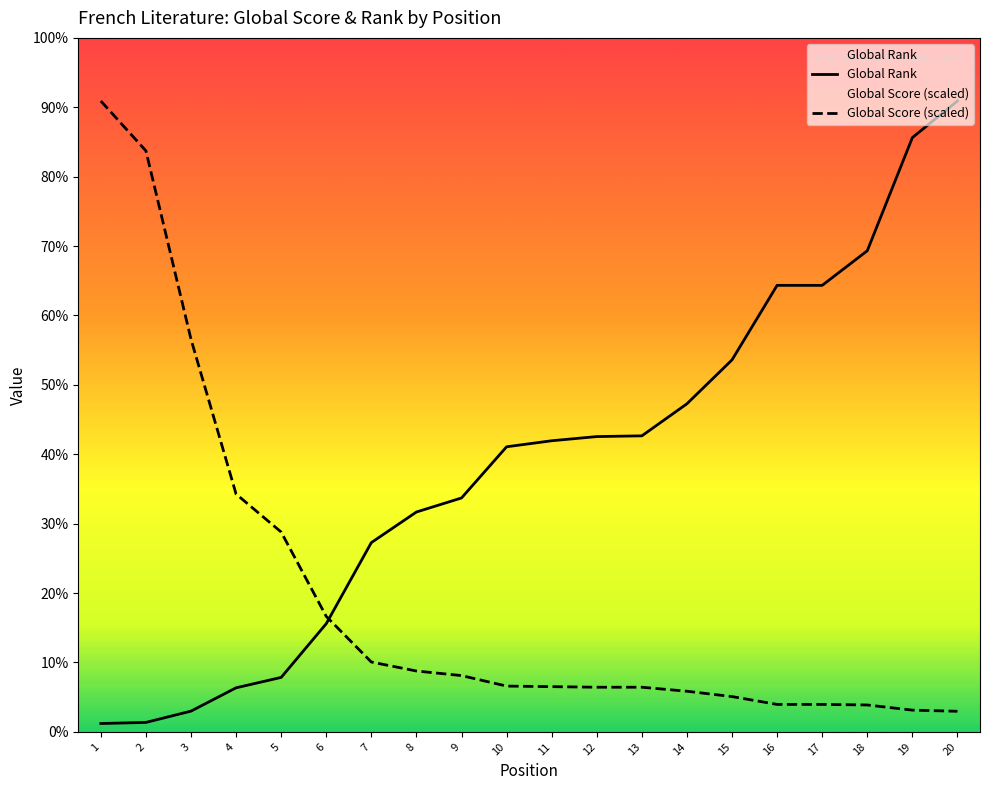

Which series has the largest total across all categories?

Global Rank